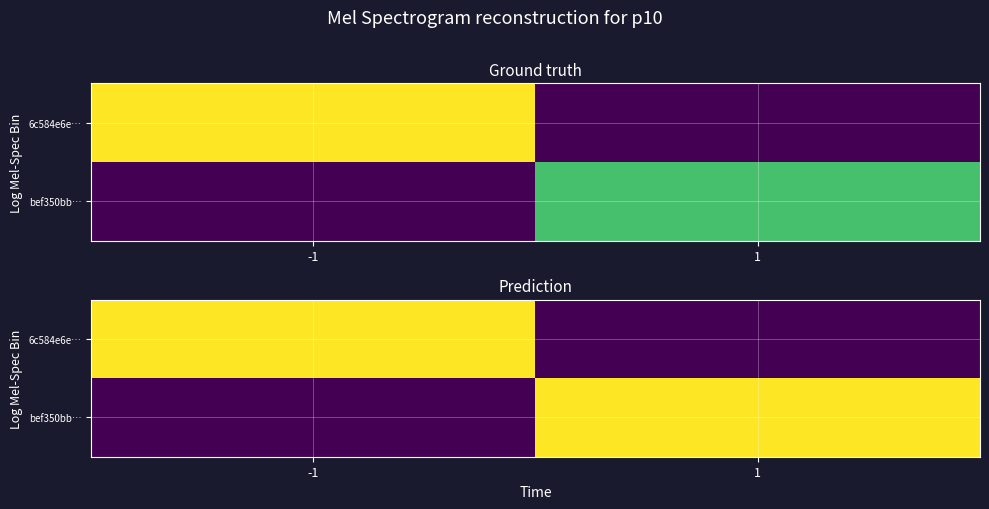

The bef350bb… series shows -26.9 at -1. True or false?

False